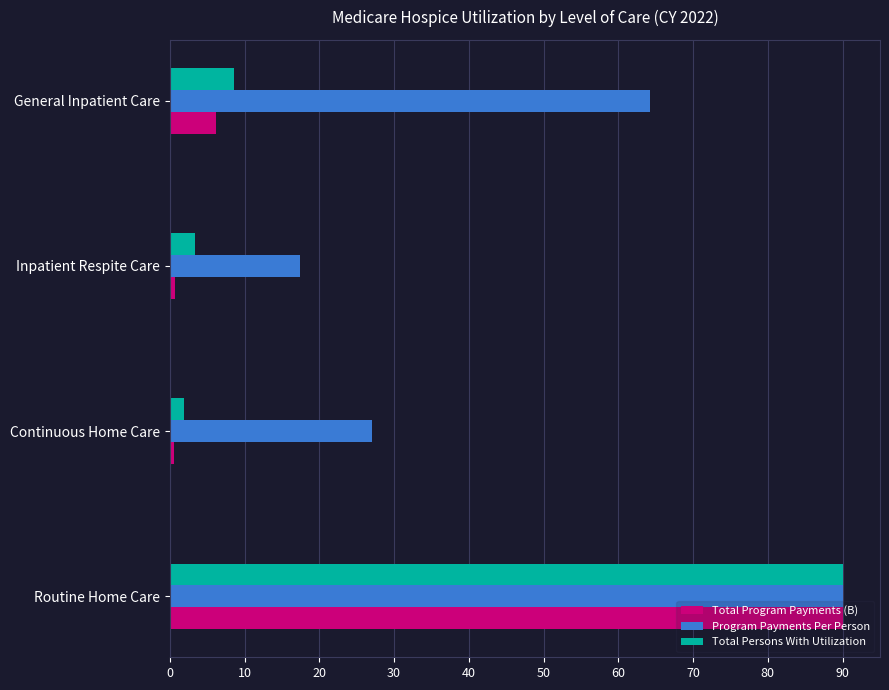

What is the difference between the maximum and minimum values in the Program Payments Per Person series?

72.6